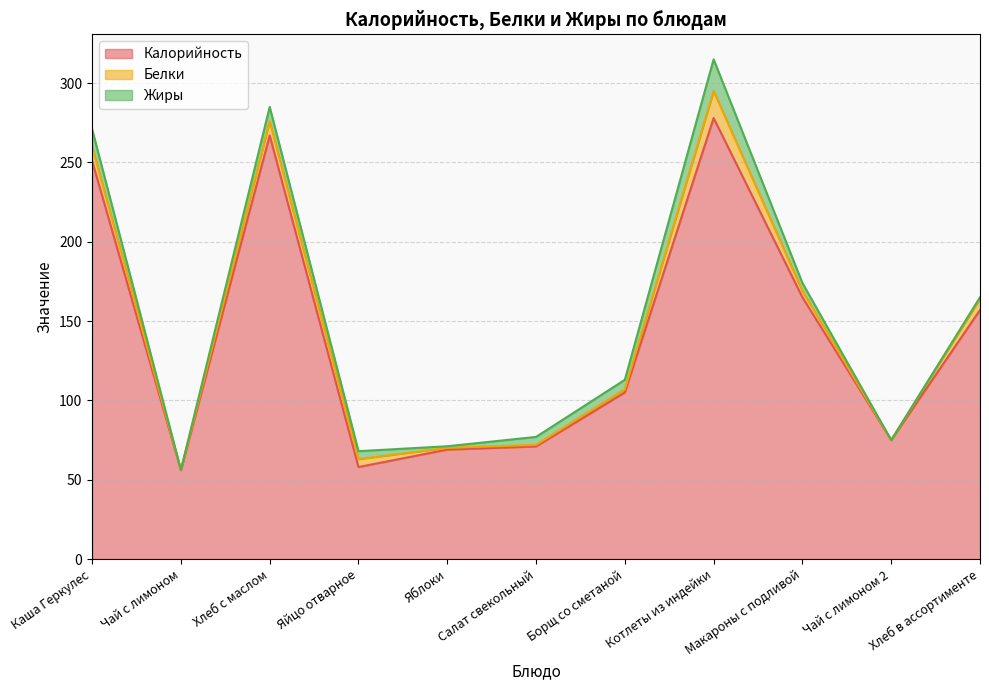

At which category is the sum across all series the highest?

Котлеты из индейки